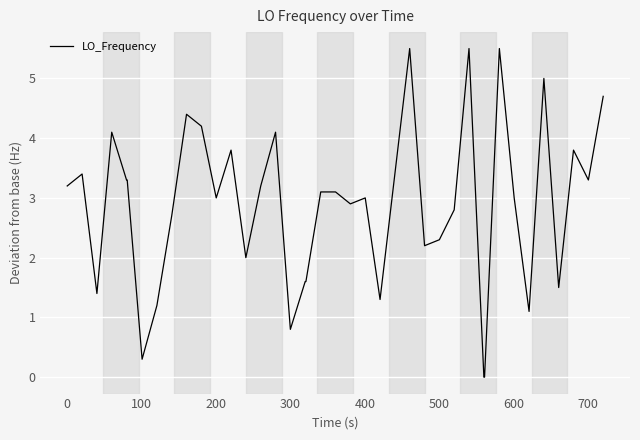

What is the difference between the maximum and minimum values?

5.5